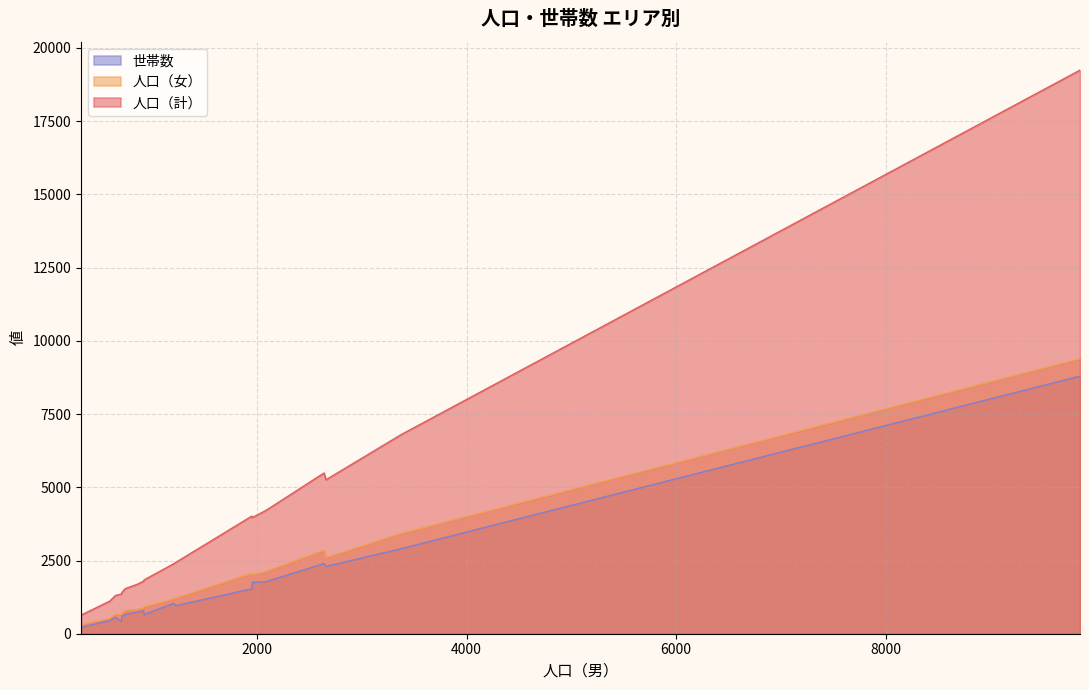

Which series has the widest spread of values?

人口（計）